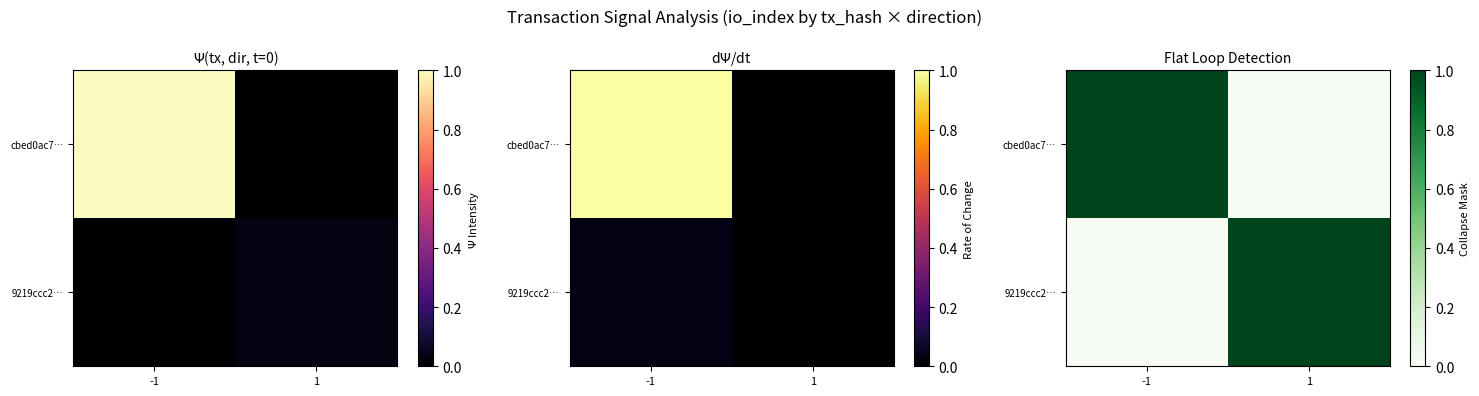

True or false: 9219ccc2… has a value of 1 at 1.

True